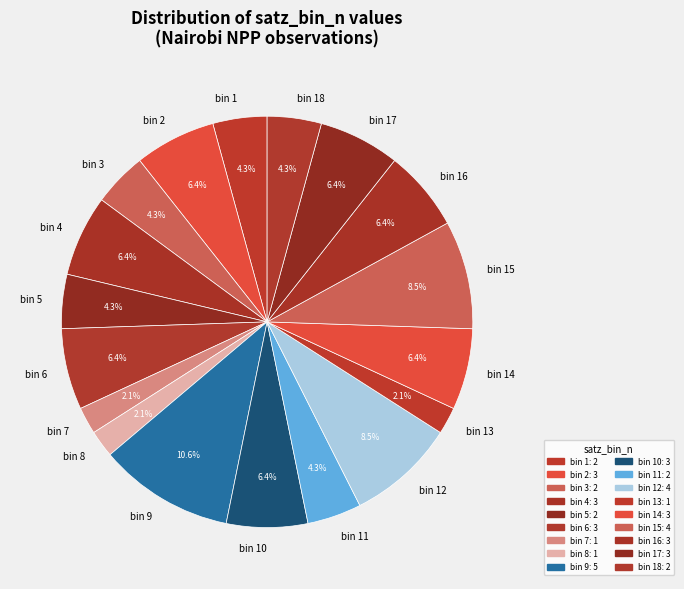

What is the largest slice in the pie chart?

bin 9